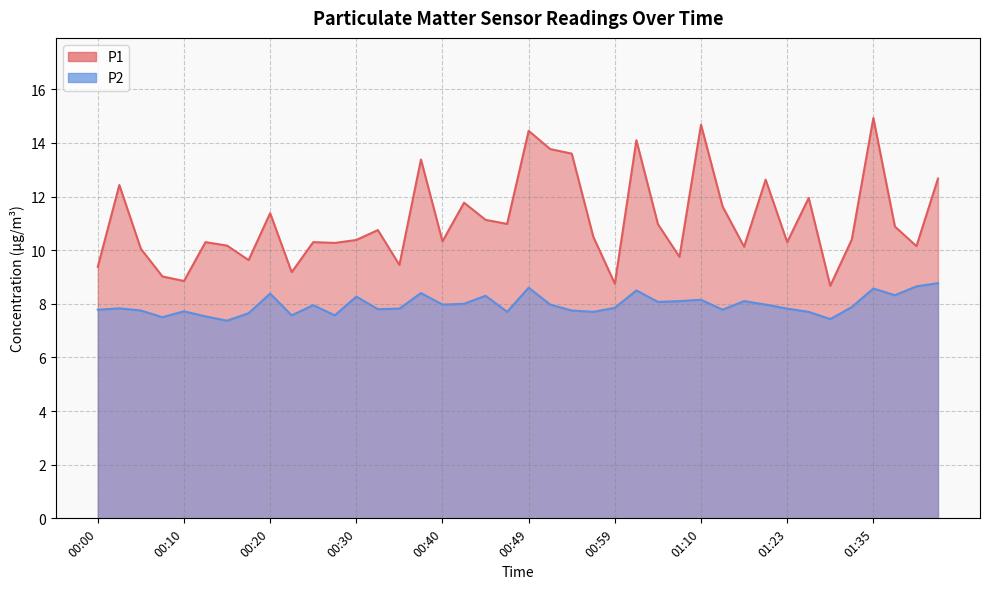

List the series in order of their overall mean, lowest first.

P2, P1